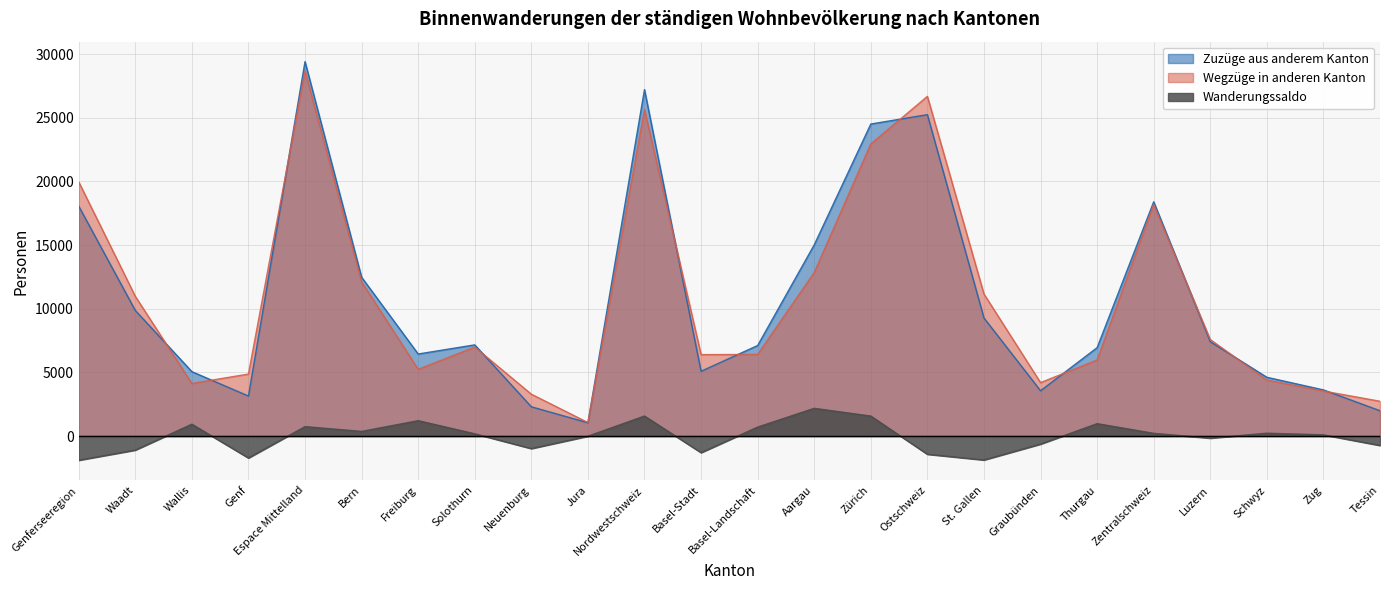

At which label does Zuzüge aus anderem Kanton first exceed 7161?

Genferseeregion